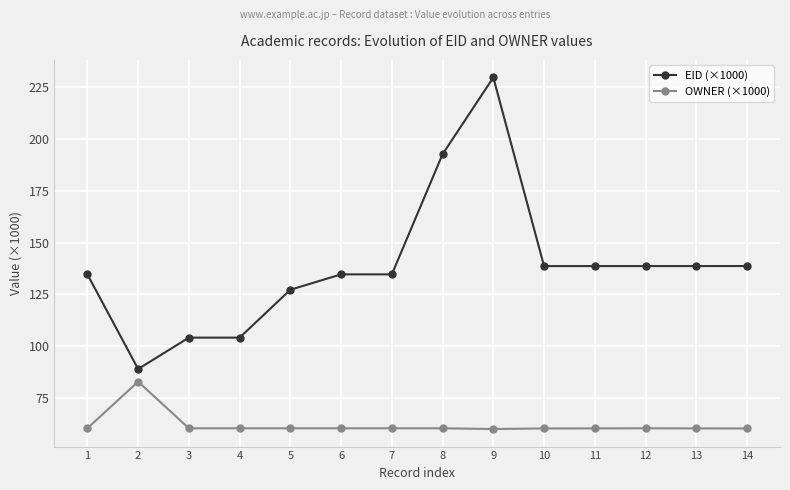

Is the value of OWNER (×1000) at 7 greater than the value of EID (×1000) at 1?

No